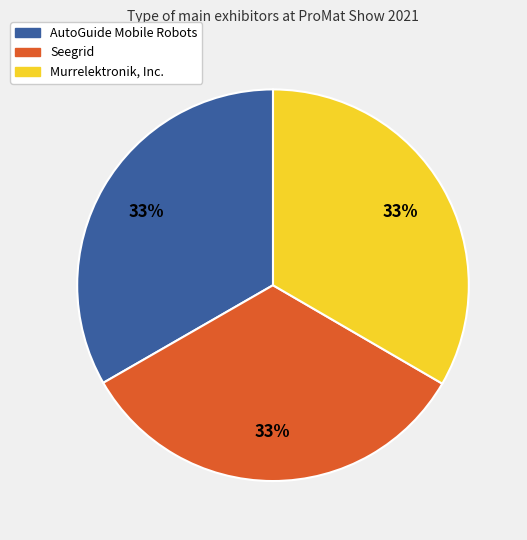

To the nearest percent, what portion does Murrelektronik, Inc. represent?

33%